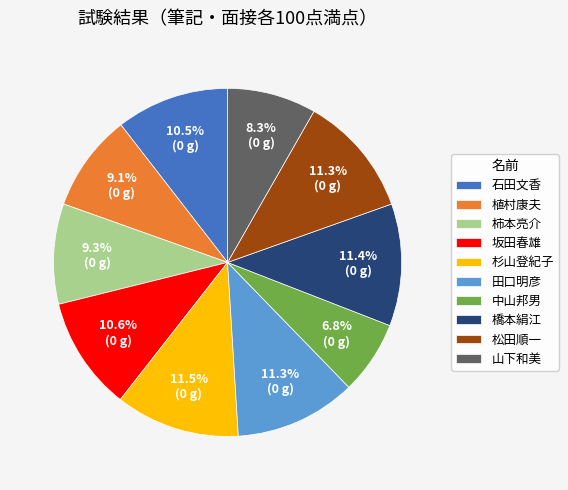

How many slices are in this pie chart?

10